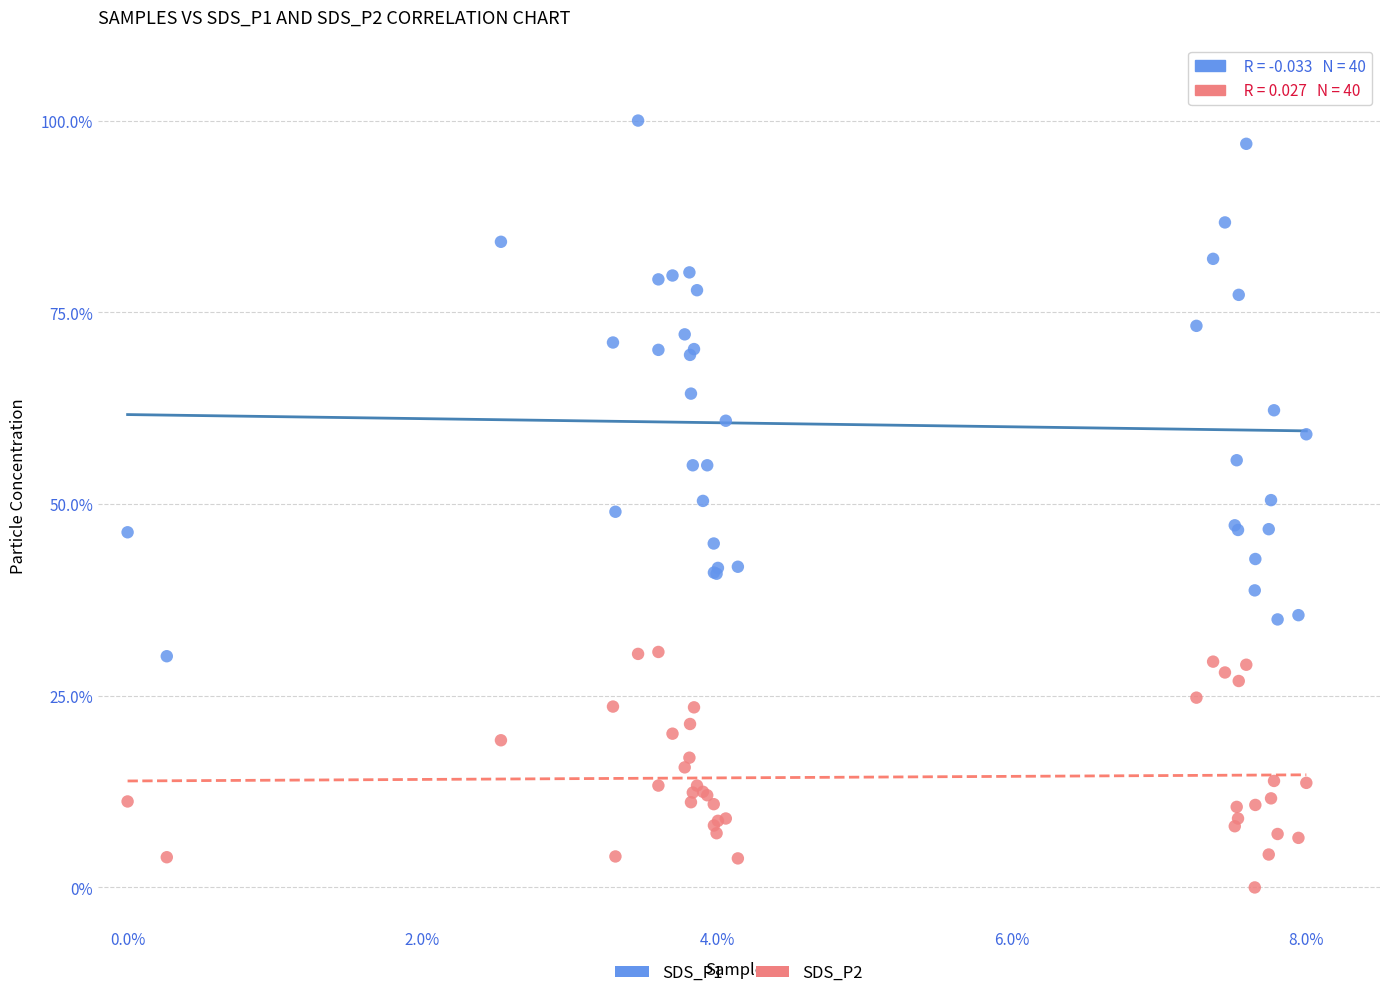

Which series contains the highest Y value?

SDS_P1